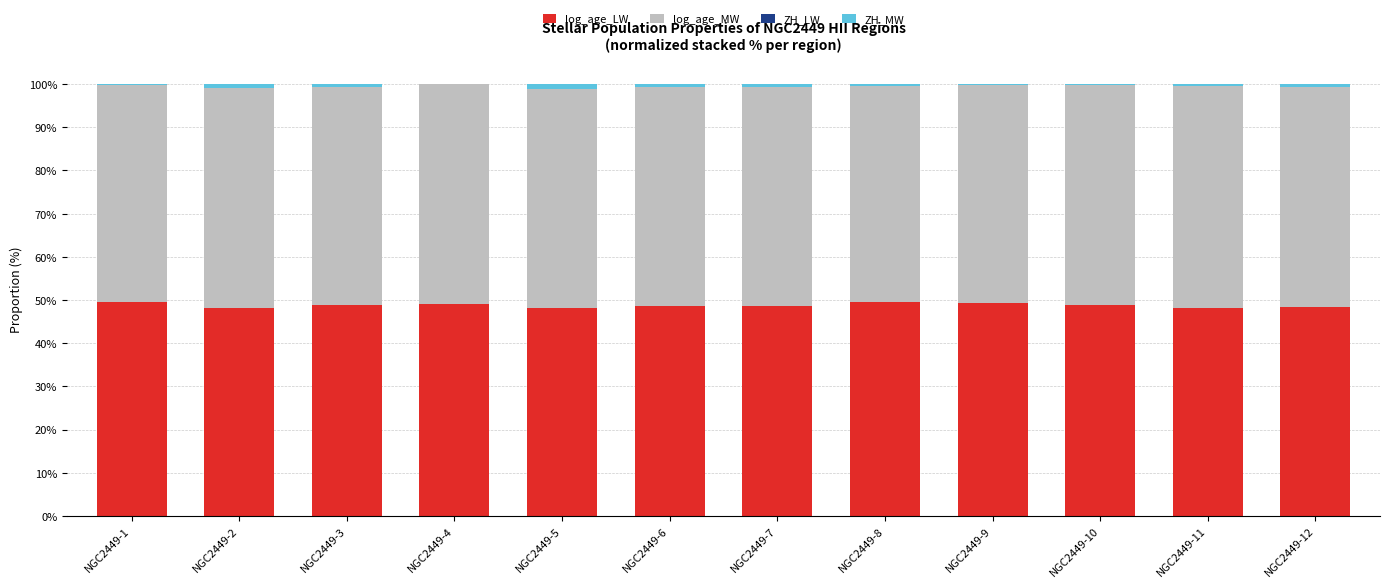

True or false: log_age_LW has a value of 48.6 at NGC2449-6.

True